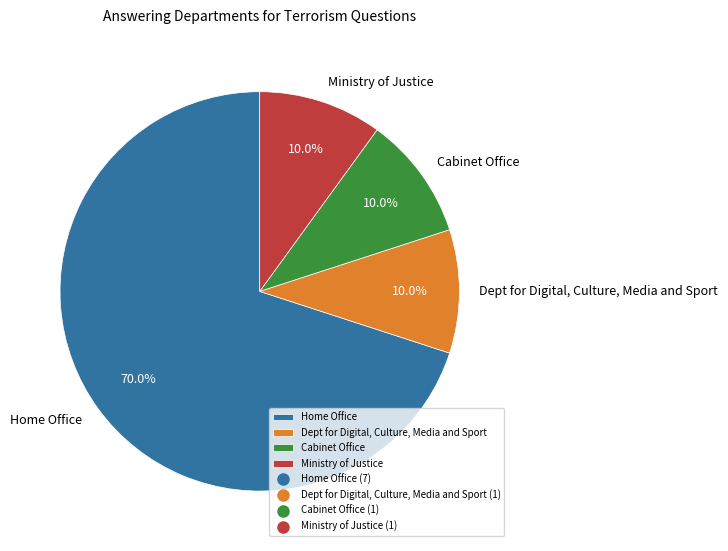

To the nearest percent, what is the difference between the largest and smallest slice percentages?

60%